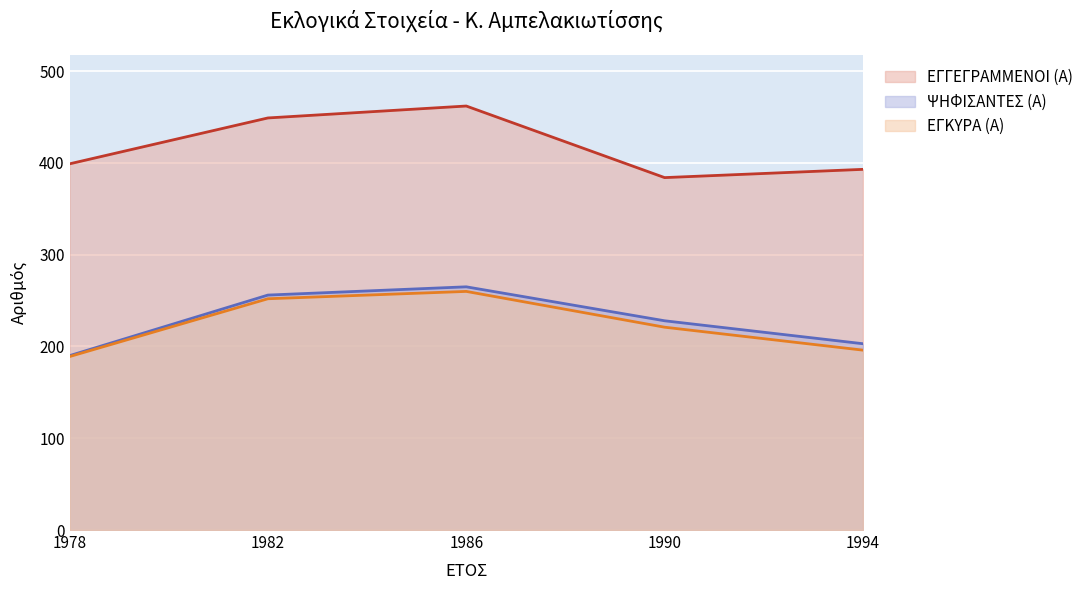

At which label does ΕΓΚΥΡΑ (Α) reach its minimum?

1978